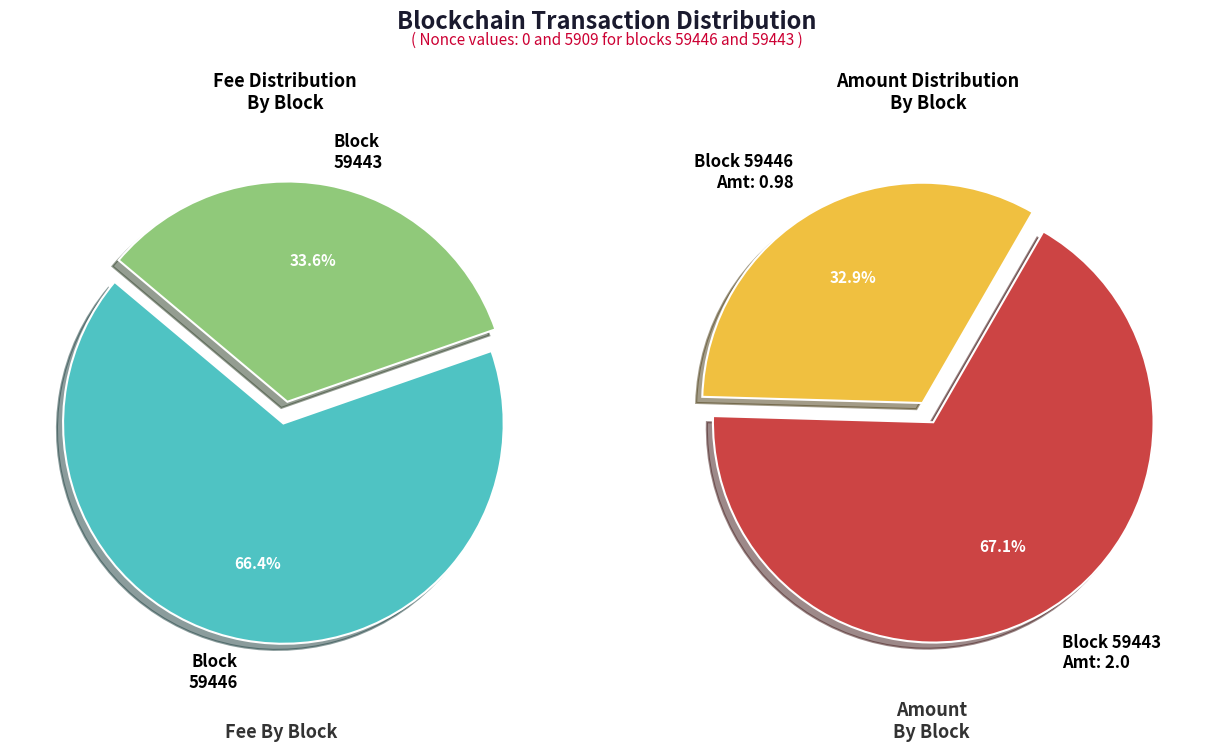

Rank the series by their maximum value, from highest to lowest.

values_nonce, values_amount, values_fee